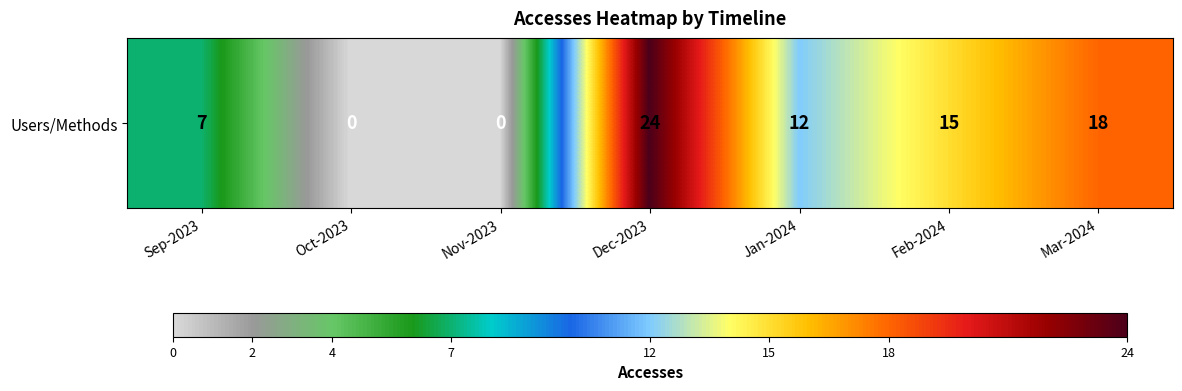

Which category has the lowest value across all series?

Oct-2023